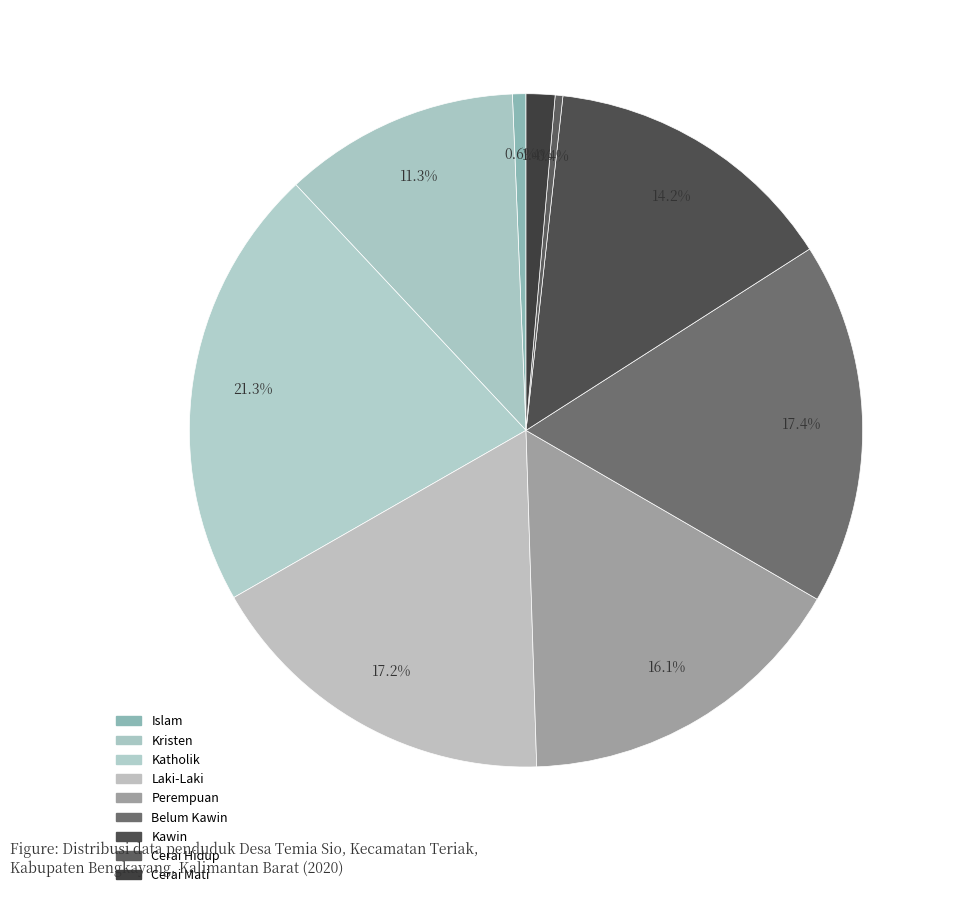

Is the sum of Cerai Mati and Katholik greater than half?

No